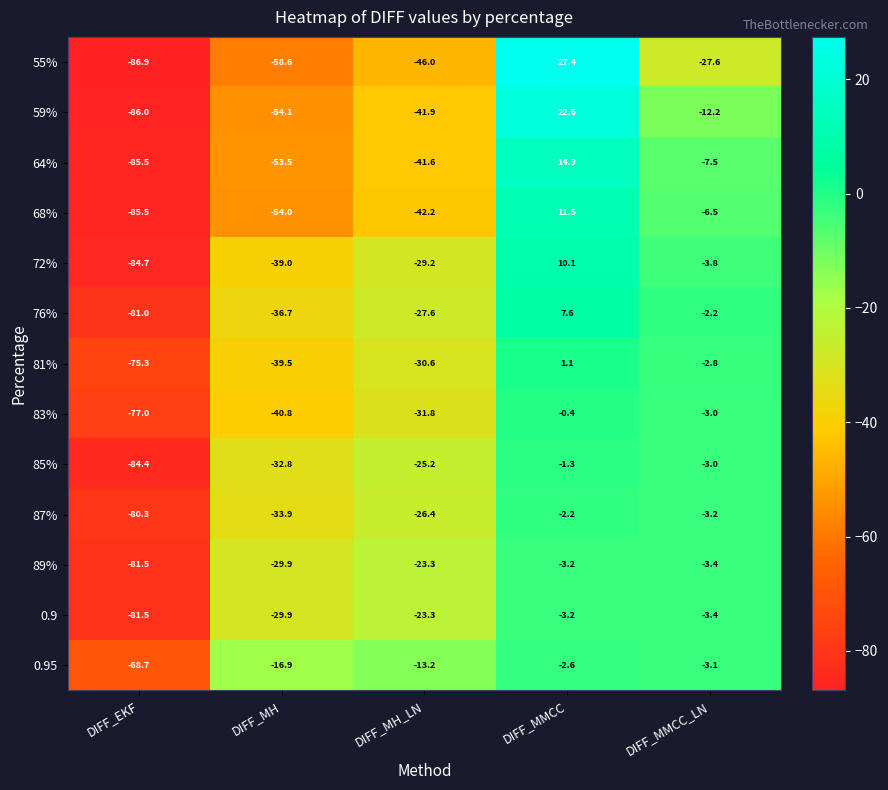

List the labels in order of 76% value, largest first.

DIFF_MMCC, DIFF_MMCC_LN, DIFF_MH_LN, DIFF_MH, DIFF_EKF